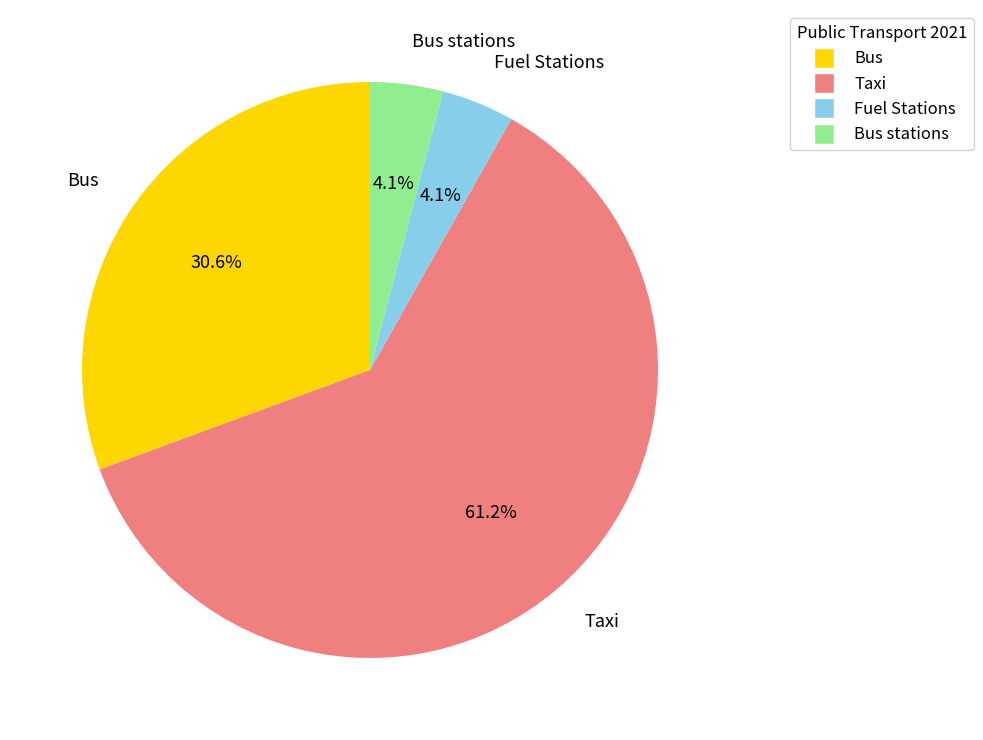

To the nearest percent, what percentage of the pie is Fuel Stations?

4%